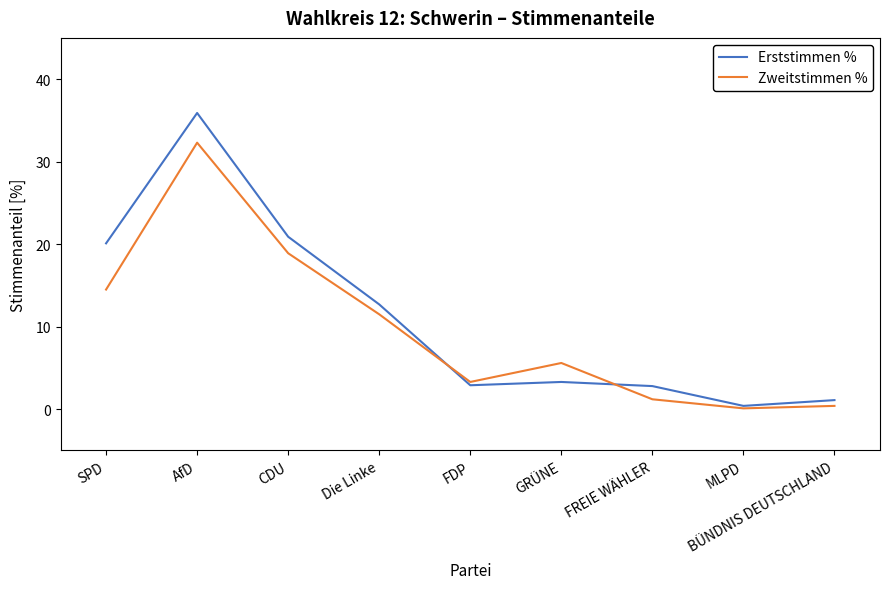

True or false: Erststimmen % has more than 0 interior local peaks.

True